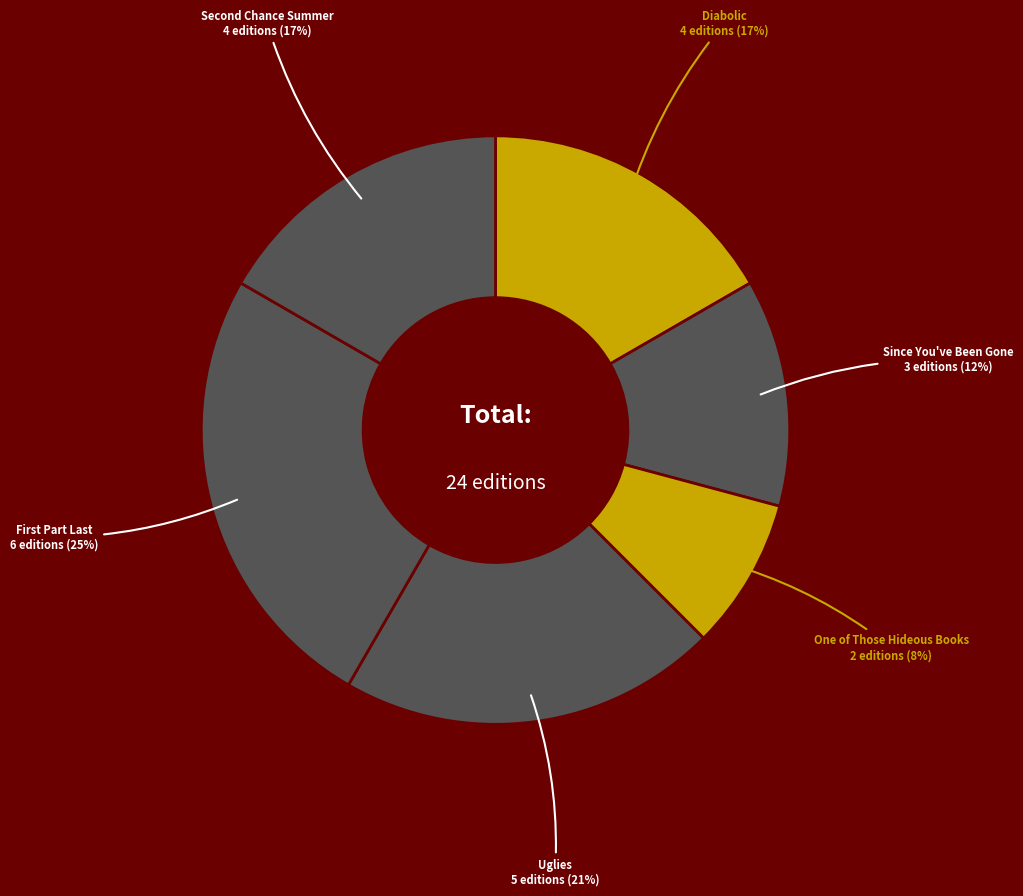

To the nearest percent, what is the average slice percentage?

17%